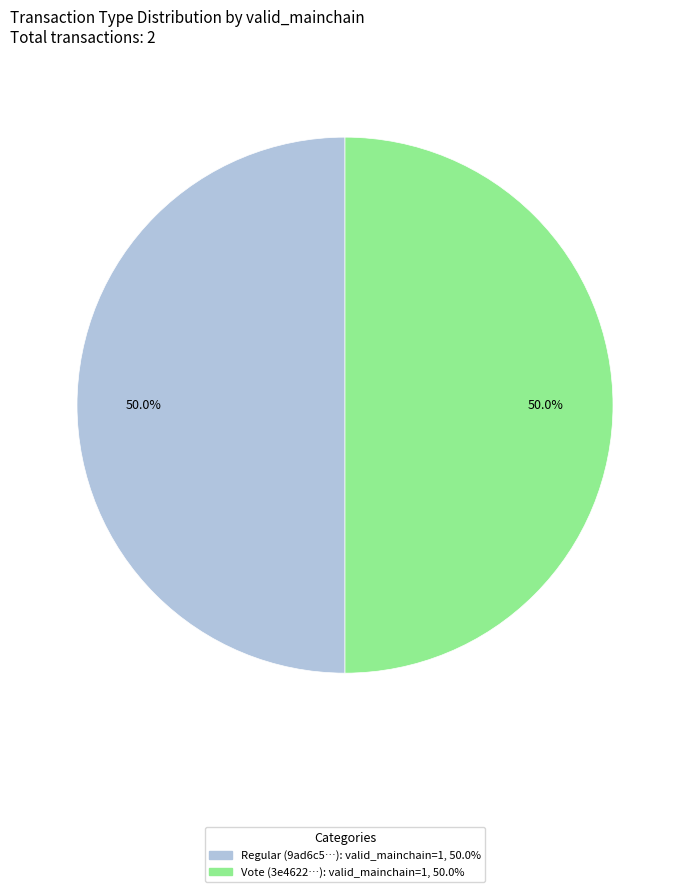

What is the ratio of the value at Vote to the value at Regular?

1.0